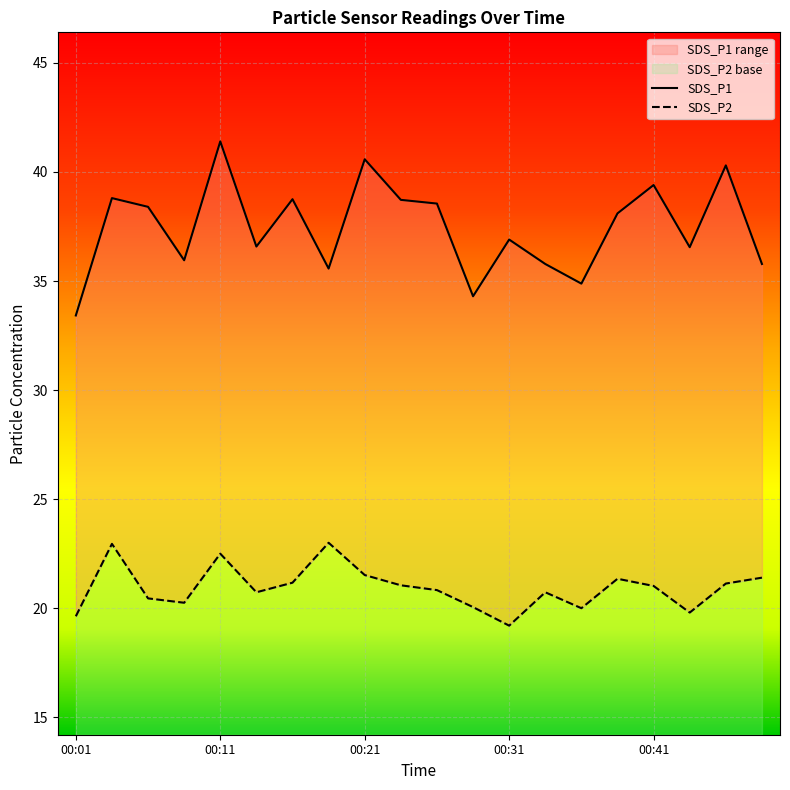

Reading right to left, extract all data points from this chart.

SDS_P1: 35.8	40.3	36.5	39.4	38.1	34.9	35.8	36.9	34.3	38.5	38.7	40.6	35.6	38.8	36.6	41.4	36.0	38.4	38.8	33.4
SDS_P2: 21.4	21.1	19.8	21.0	21.4	20.0	20.7	19.2	20.1	20.8	21.1	21.5	23.0	21.2	20.7	22.5	20.2	20.4	22.9	19.6